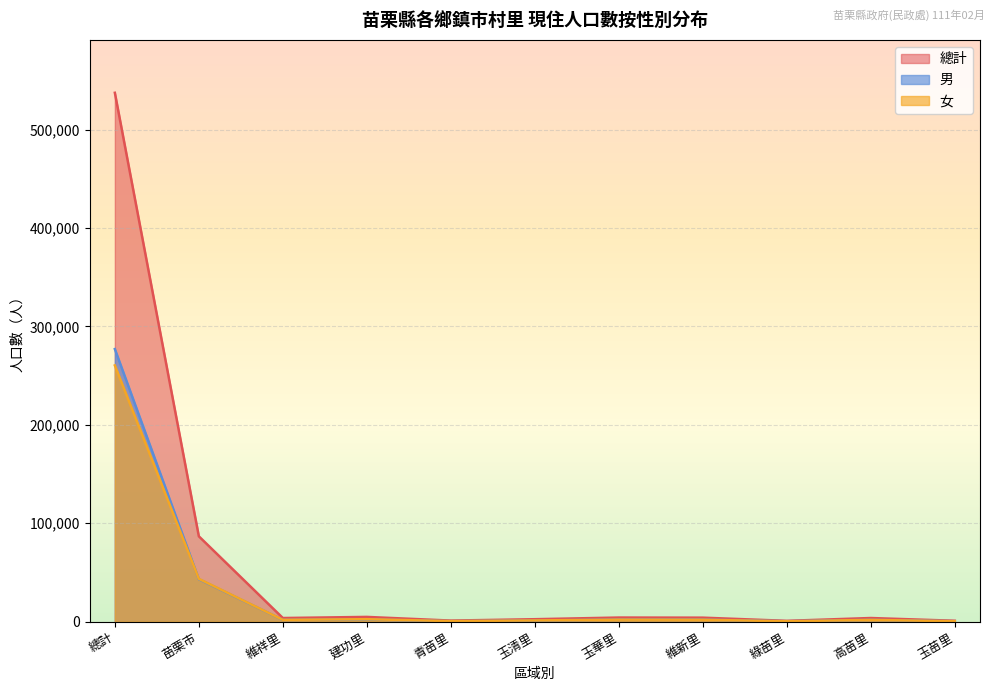

Between which two adjacent categories do 男 and 女 first intersect?

總計 and 苗栗市